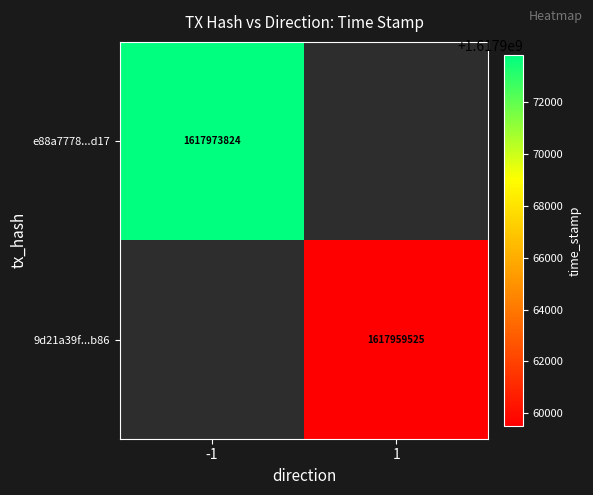

Is the value of e88a7778...d17 at -1 greater than the value of 9d21a39f...b86 at 1?

Yes